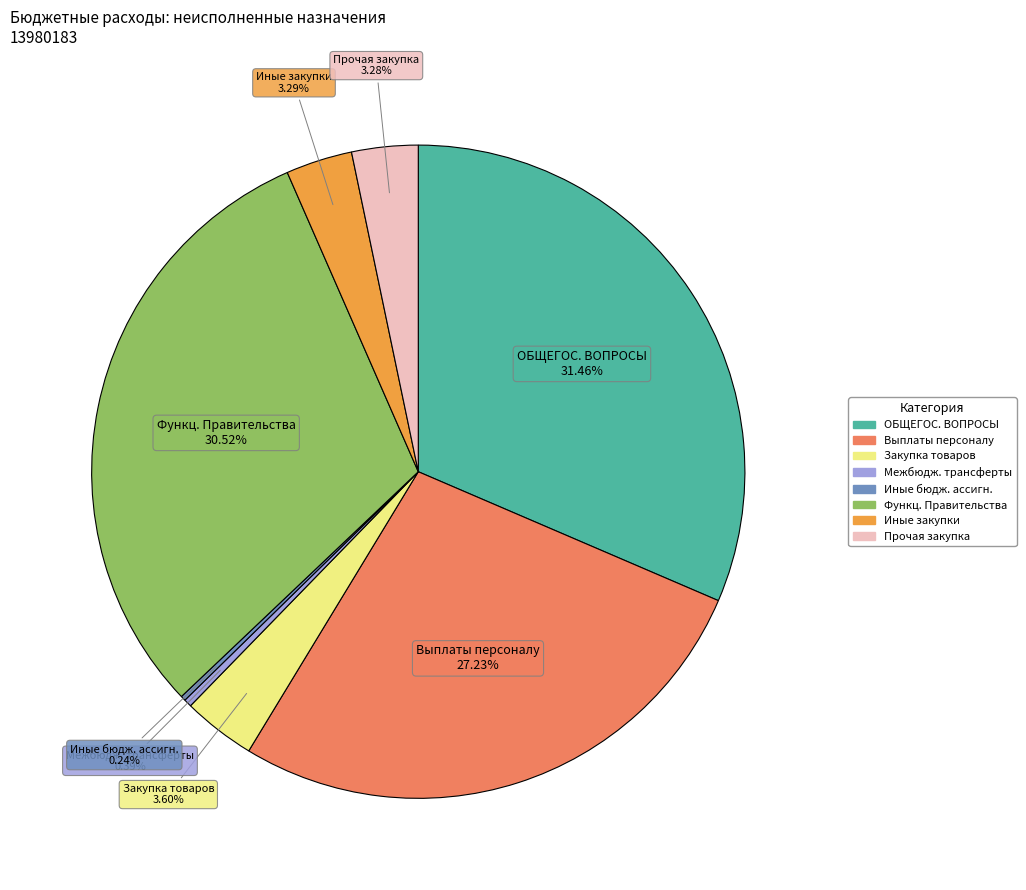

Is there any slice that represents more than half of the pie?

No